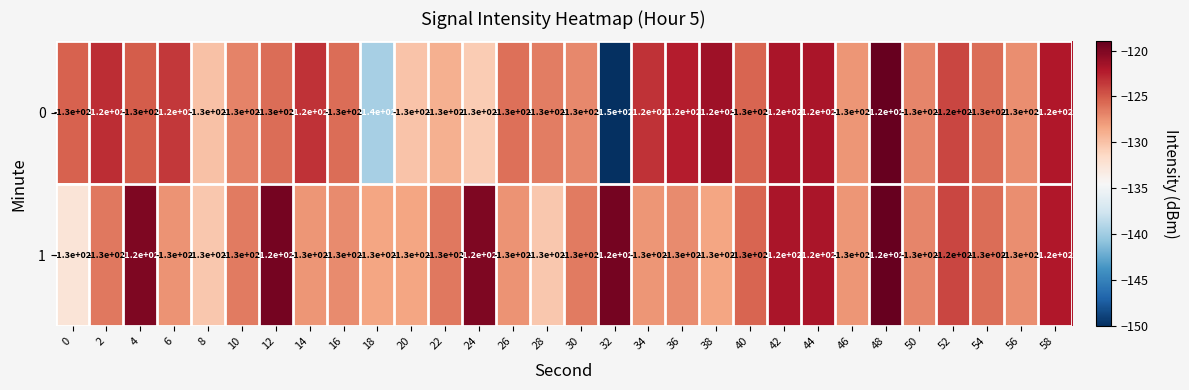

Is it true that 0 equals -130 at 24?

True